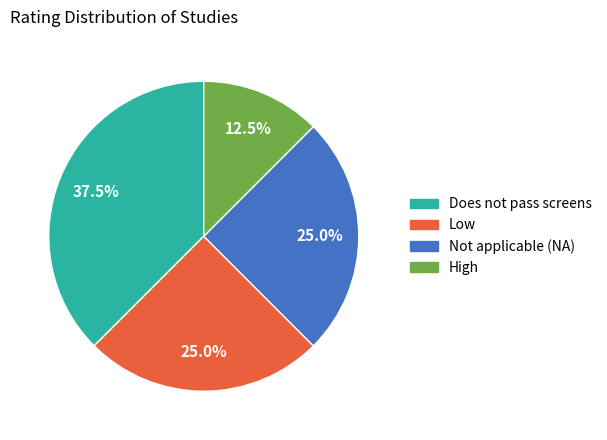

Does any single category account for the majority?

No